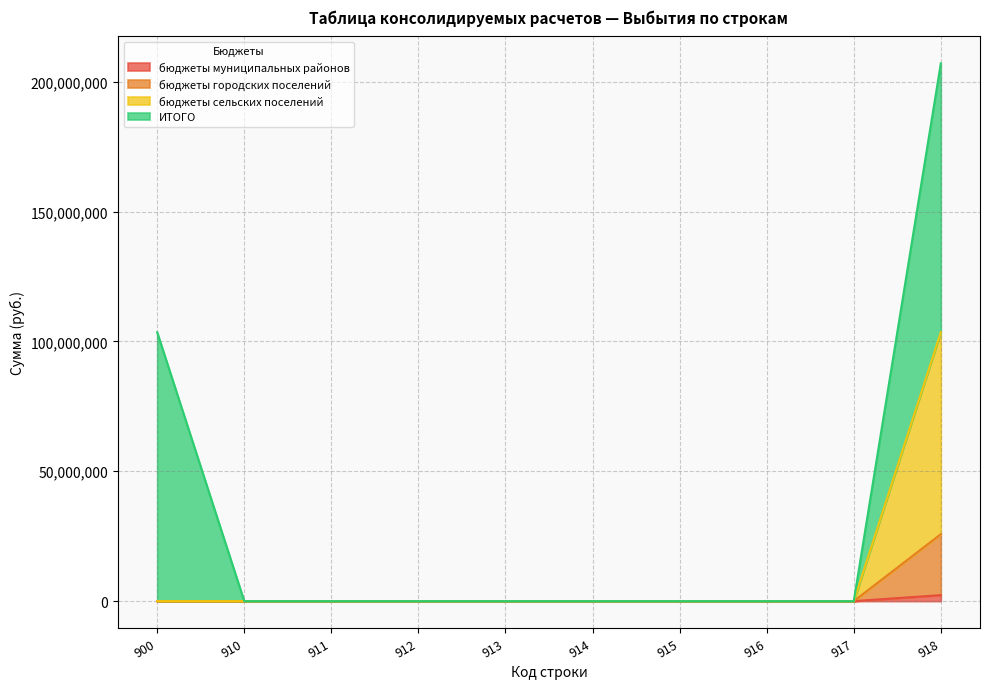

Is the value of бюджеты сельских поселений at 912 greater than the value of бюджеты муниципальных районов at 917?

No